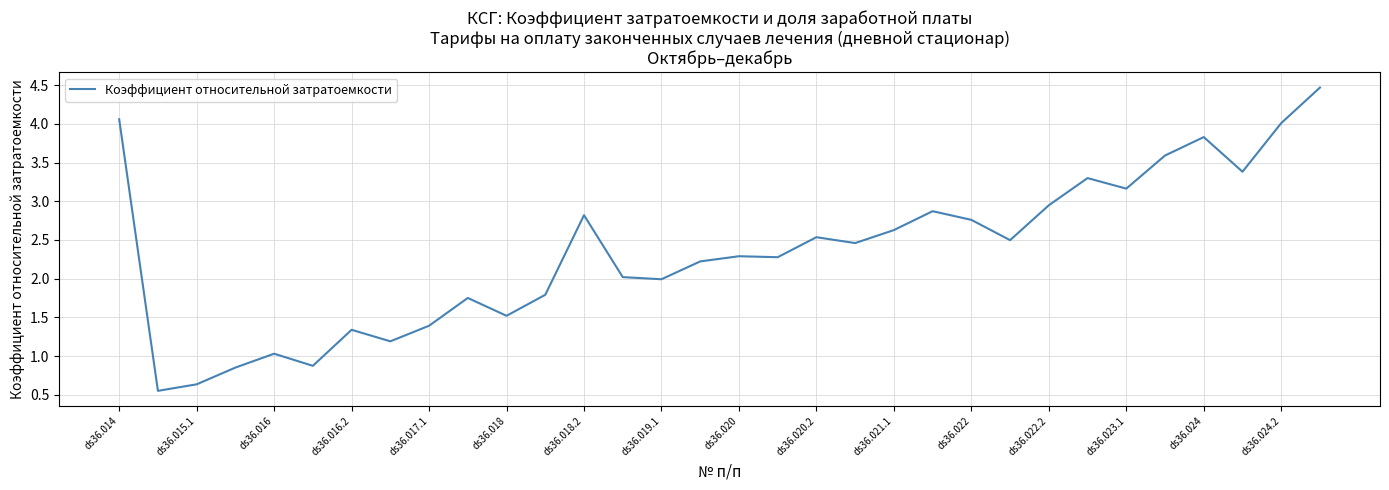

What is the difference between the maximum and minimum values?

3.9